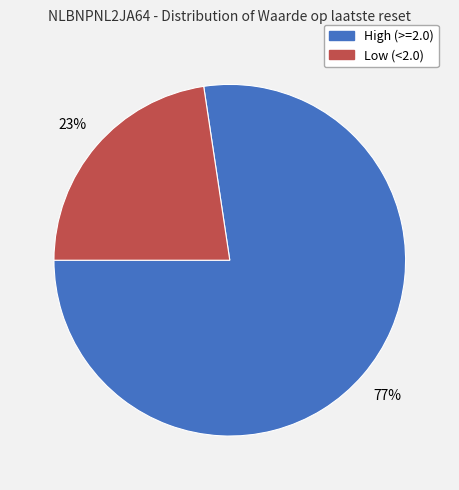

Is there a majority slice in this chart?

Yes